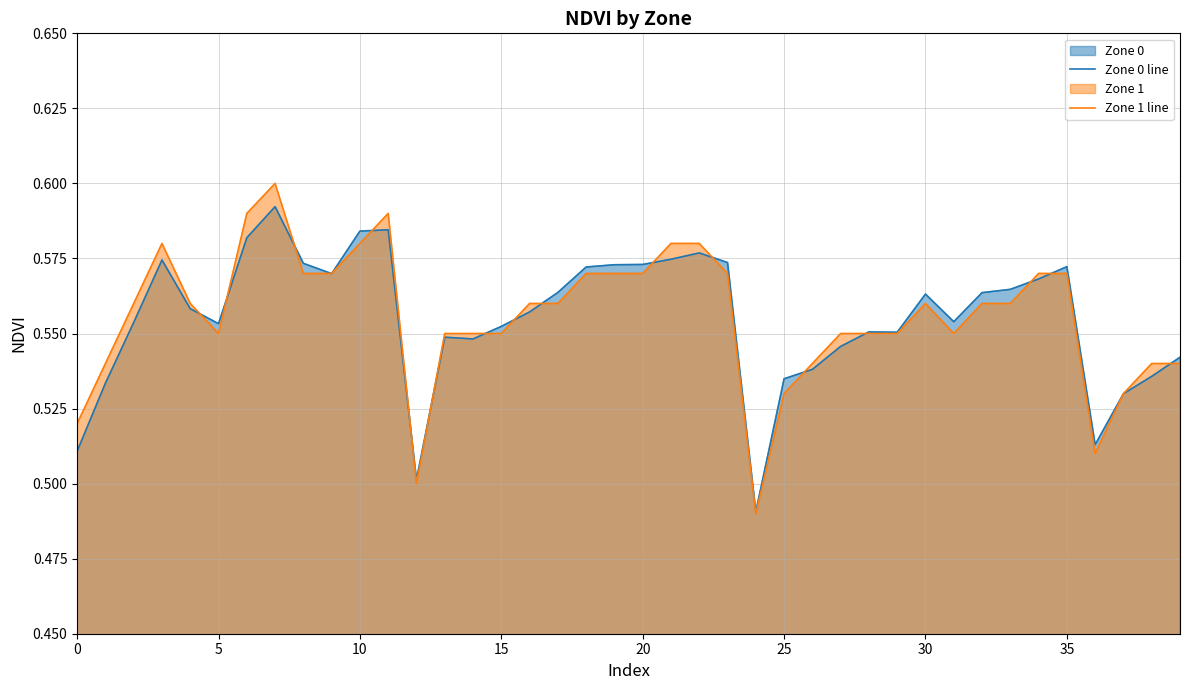

Between 22 and 23, which series saw the biggest shift?

Zone 1 line